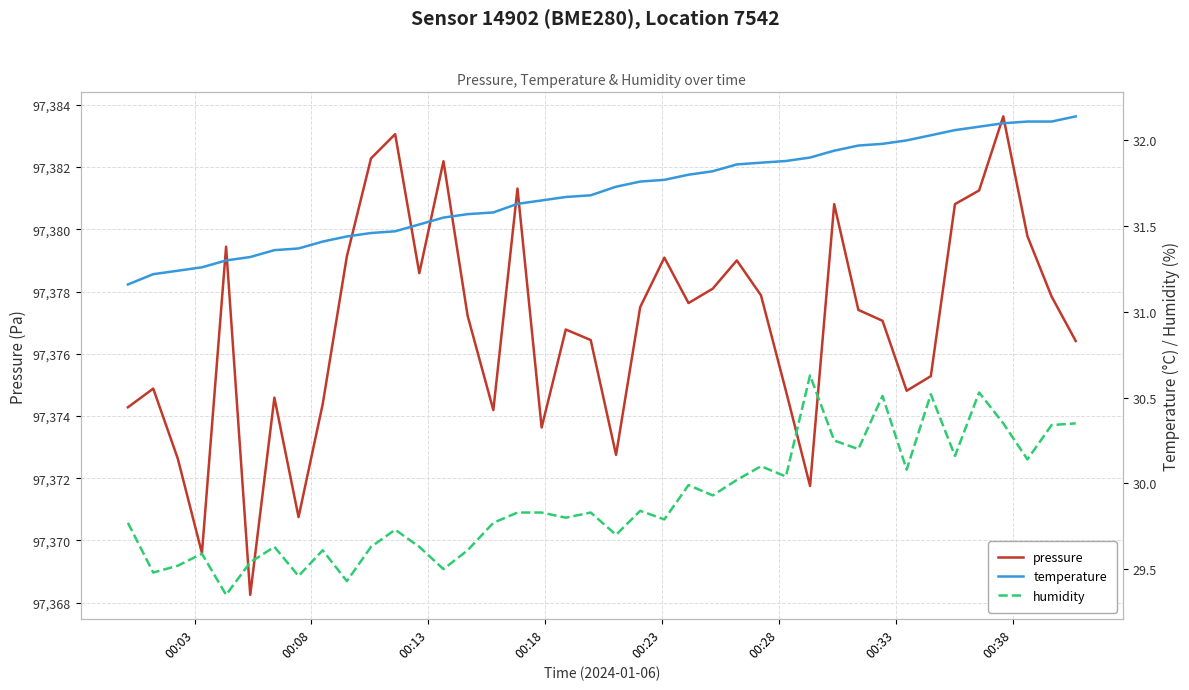

What is the difference between the second highest and second lowest values in the humidity series?

1.1